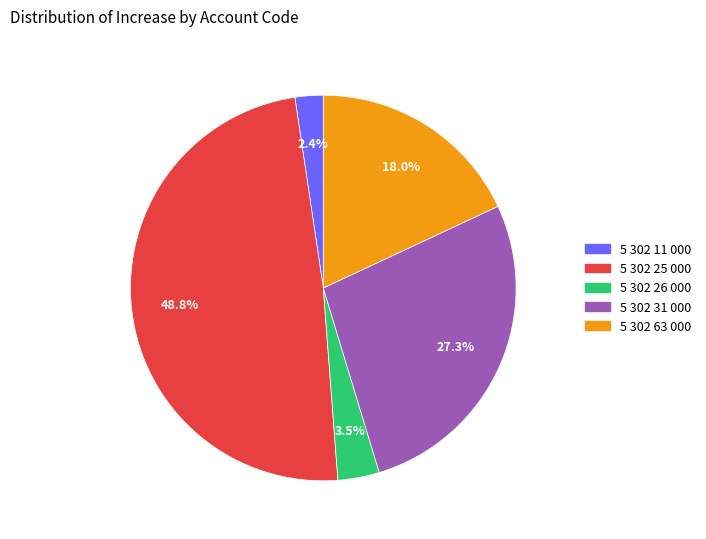

Does 5 302 26 000 account for over 50% of the chart?

No